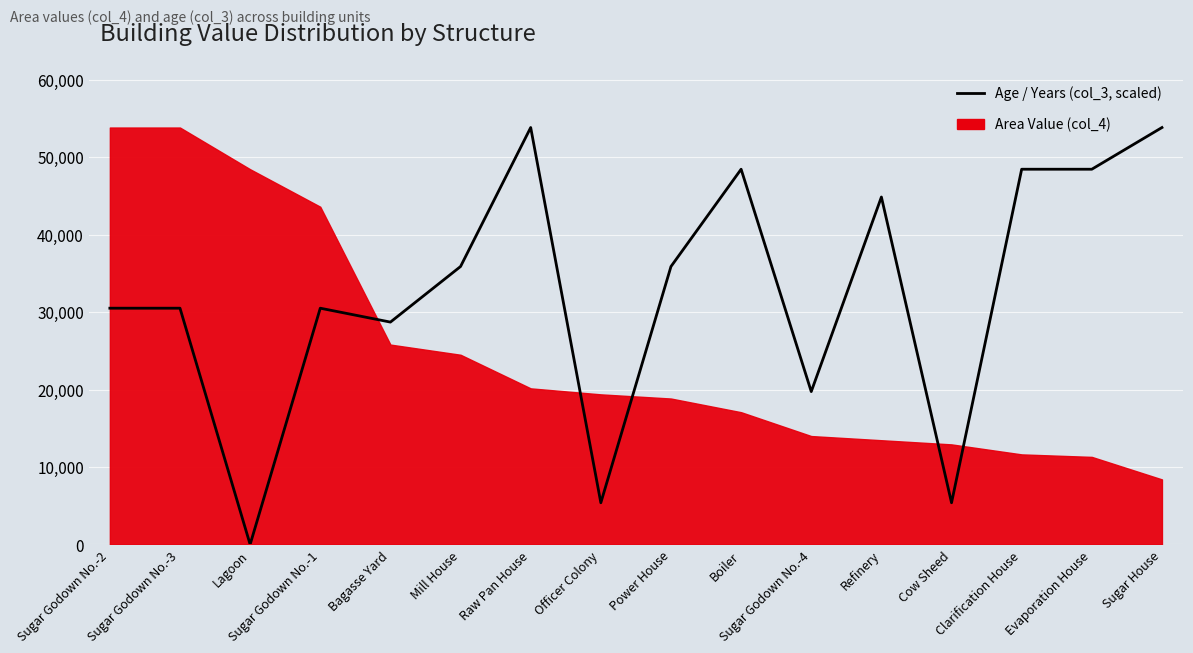

What is the change in value from Sugar Godown No.-1 to Power House?

+5382